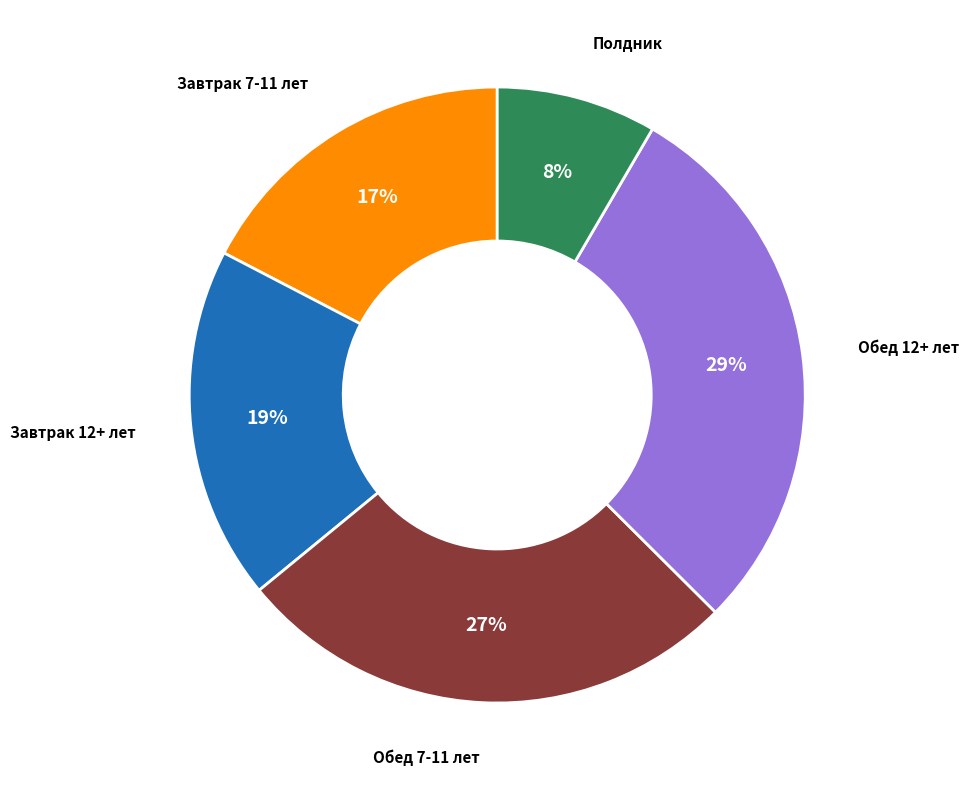

To the nearest percent, what portion does Завтрак 12+ лет represent?

19%